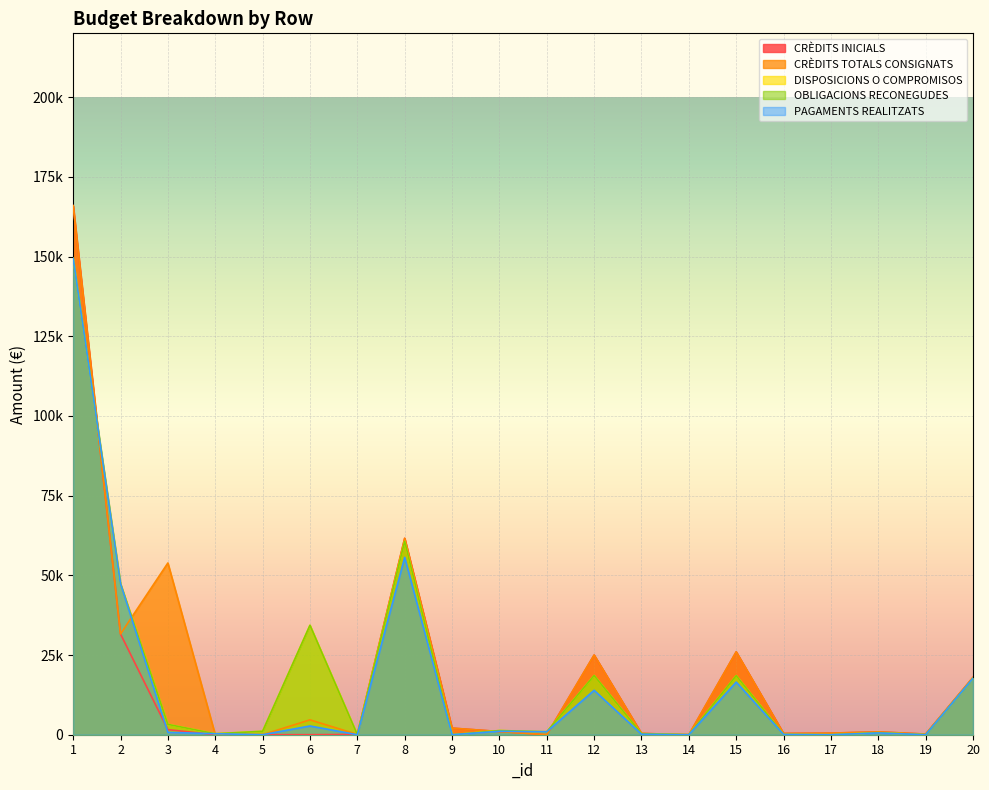

Where does the OBLIGACIONS RECONEGUDES series first go above 1086?

1